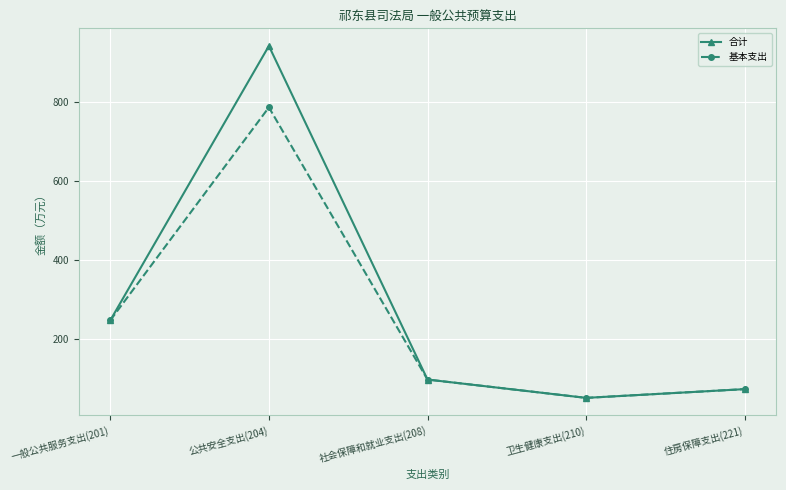

What is the value of the 基本支出 point at the 2nd from the left?

785.6